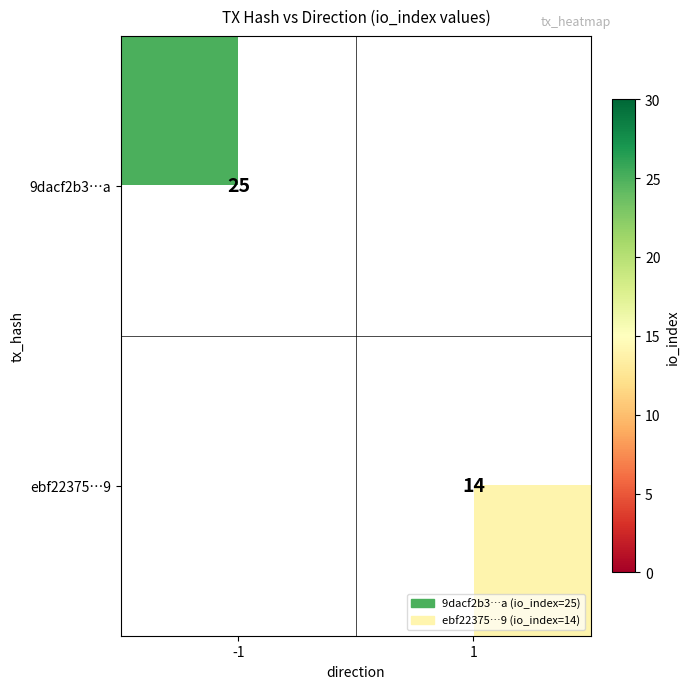

Is the value of ebf22375…9 at 1 greater than the value of 9dacf2b3…a at -1?

No